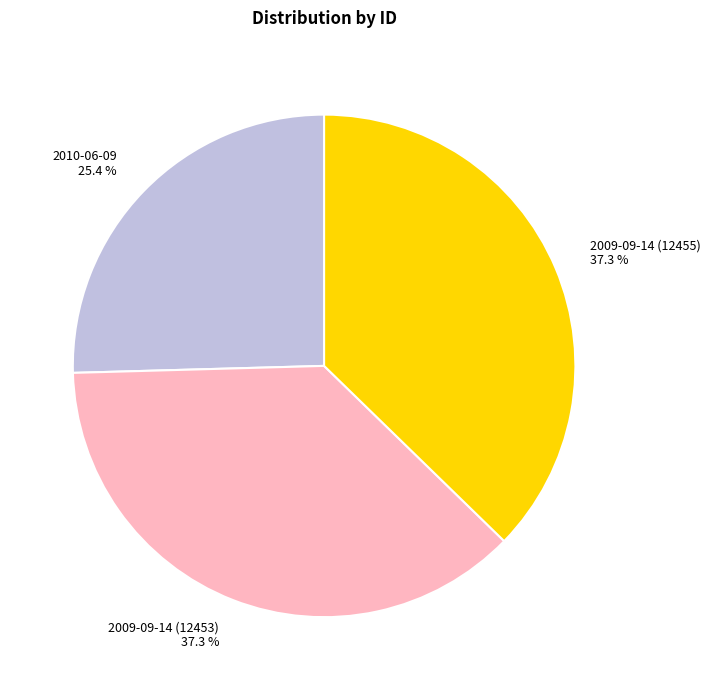

Does any single category account for the majority?

No